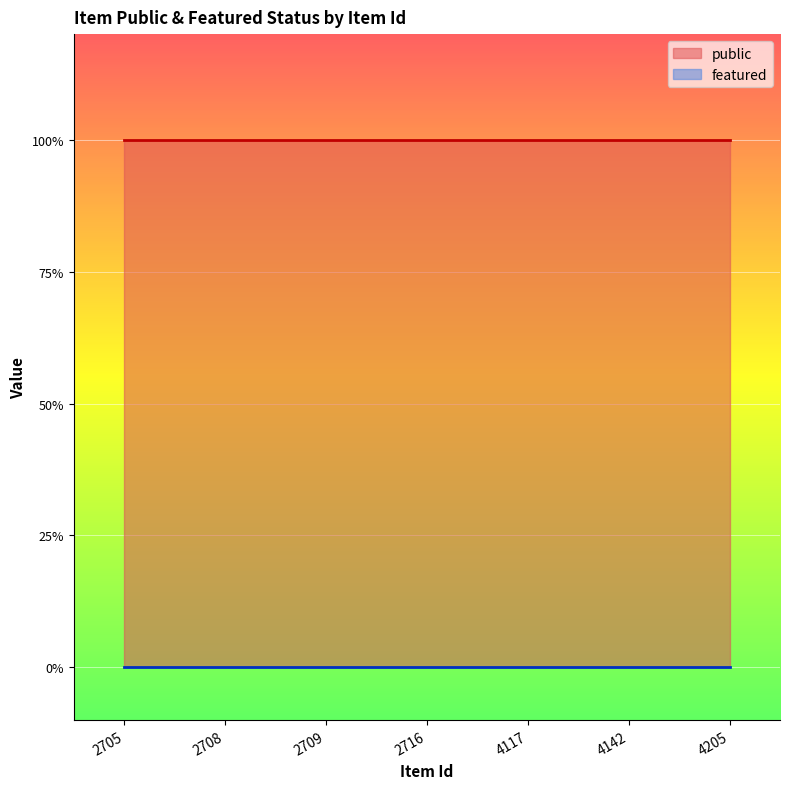

At which category is the sum across all series the highest?

2705